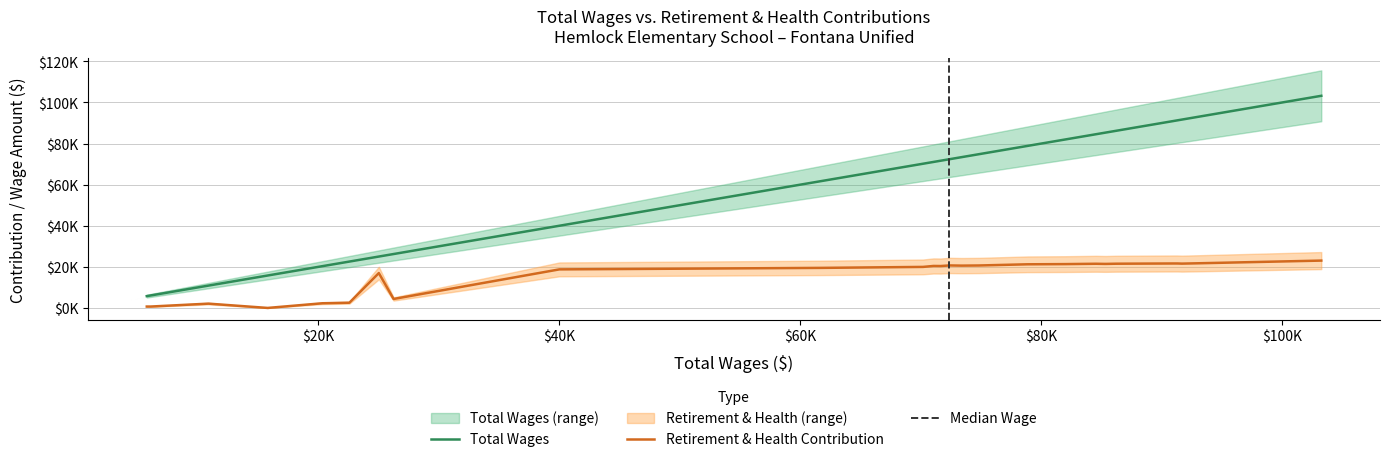

Which series has the largest total across all categories?

total_wages